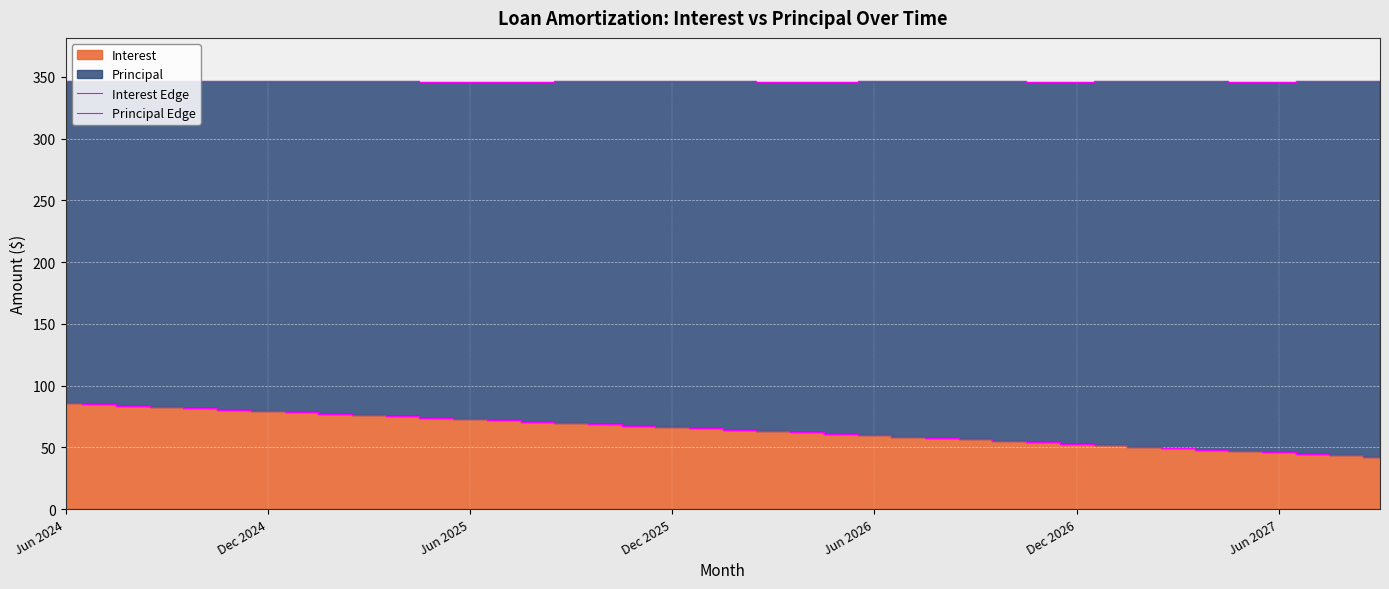

At which label does Interest Edge first exceed 65?

Jun 2024